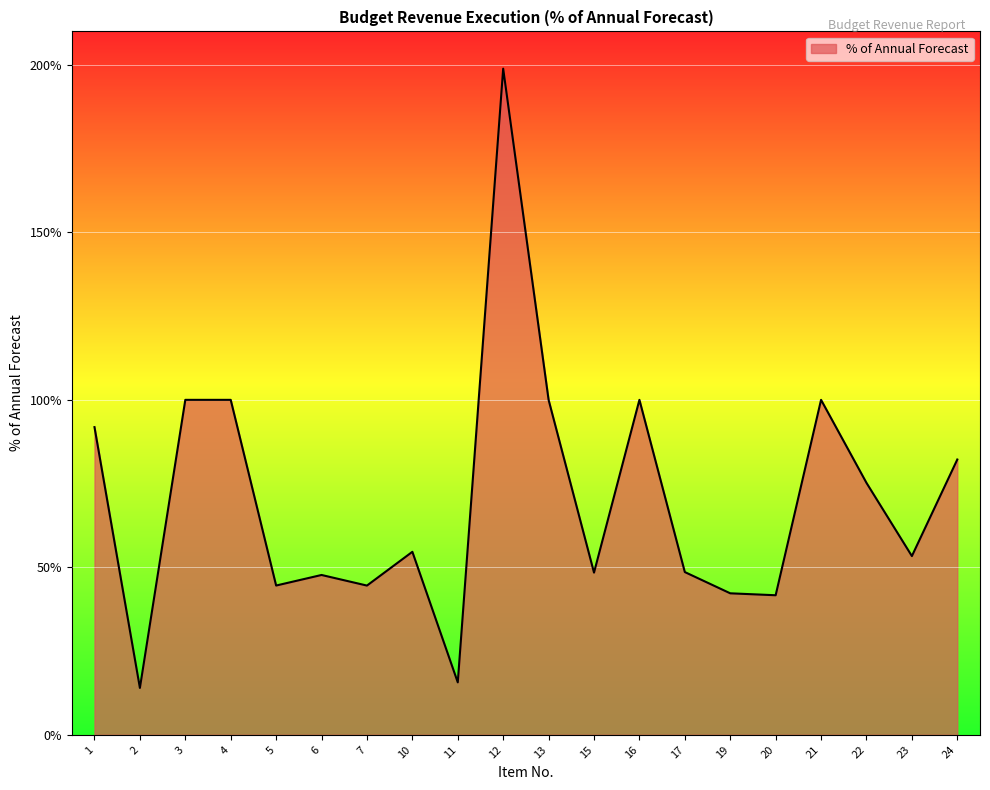

What is the difference between the values at 13 and 11?

84.3